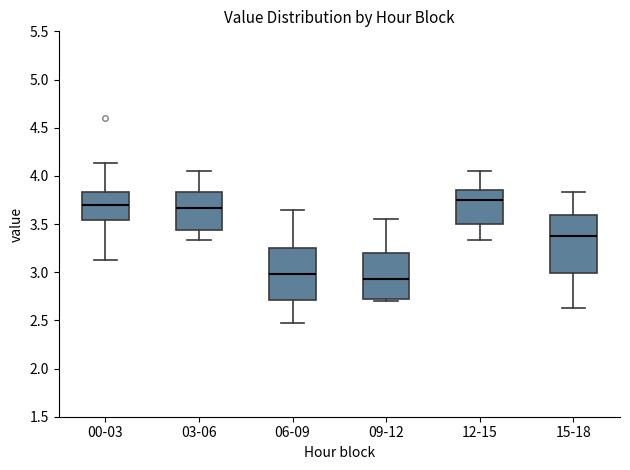

Reading left to right, transcribe this box plot: for each box, give where its median line is, the range the box spans, and where its two whiskers end, as read against the y-axis. The values are not printed on the chart, so give them approximately, as read against the axis.

00-03: median 3.70, box 3.55 to 3.85, whiskers 3.15 to 4.15
03-06: median 3.65, box 3.45 to 3.85, whiskers 3.35 to 4.05
06-09: median 3.00, box 2.70 to 3.25, whiskers 2.45 to 3.65
09-12: median 2.95, box 2.70 to 3.20, whiskers 2.70 (just below the box's lower edge) to 3.55
12-15: median 3.75, box 3.50 to 3.85, whiskers 3.35 to 4.05
15-18: median 3.40, box 3.00 to 3.60, whiskers 2.65 to 3.85